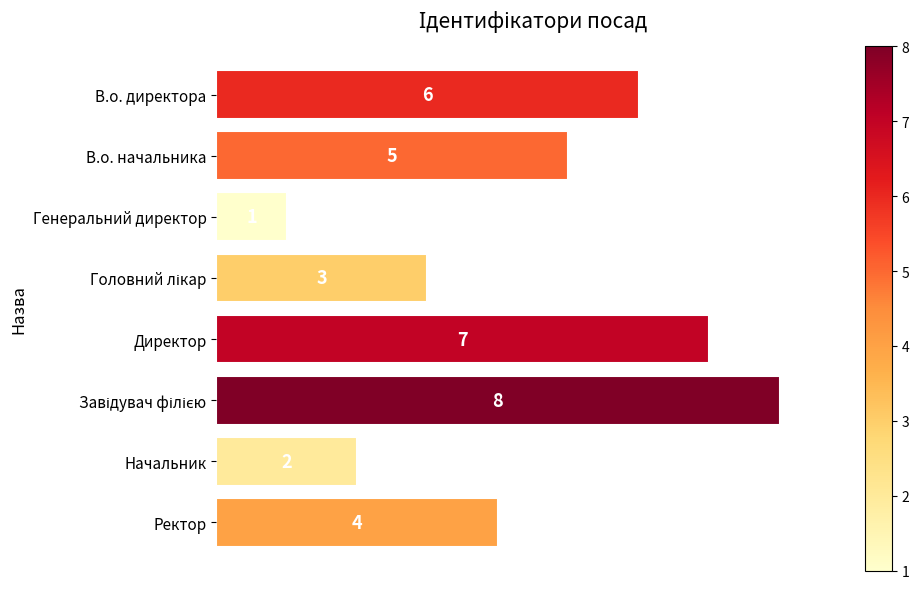

What is the change in value from Генеральний директор to Ректор?

+3